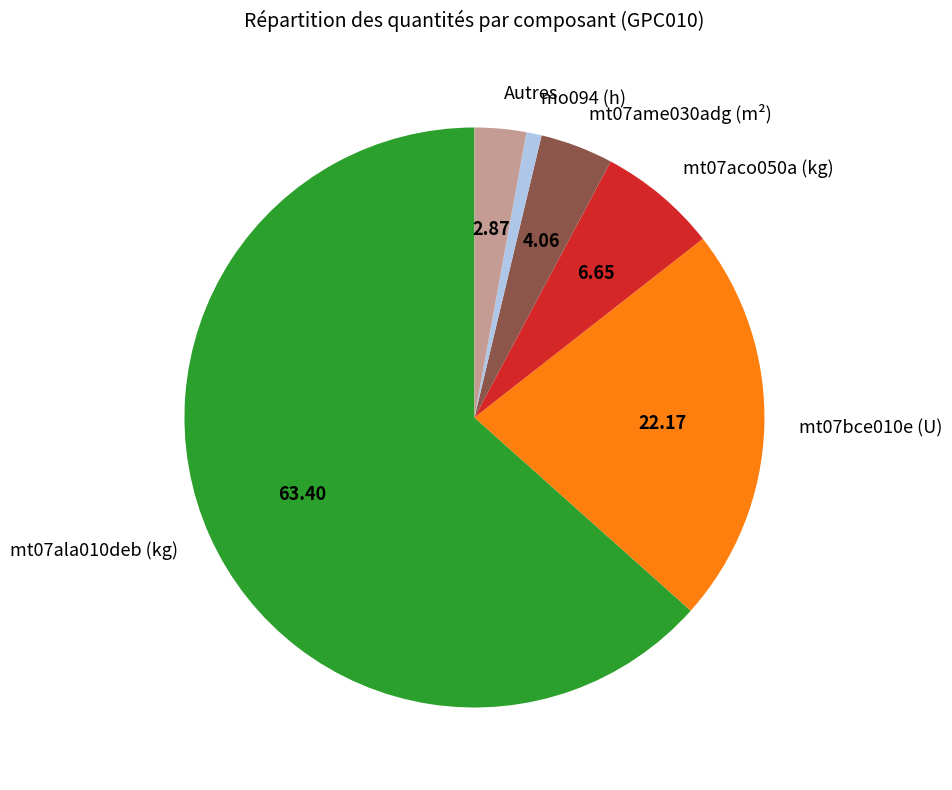

Between mt07ame030adg (m²) and mt07ala010deb (kg), which is larger?

mt07ala010deb (kg)